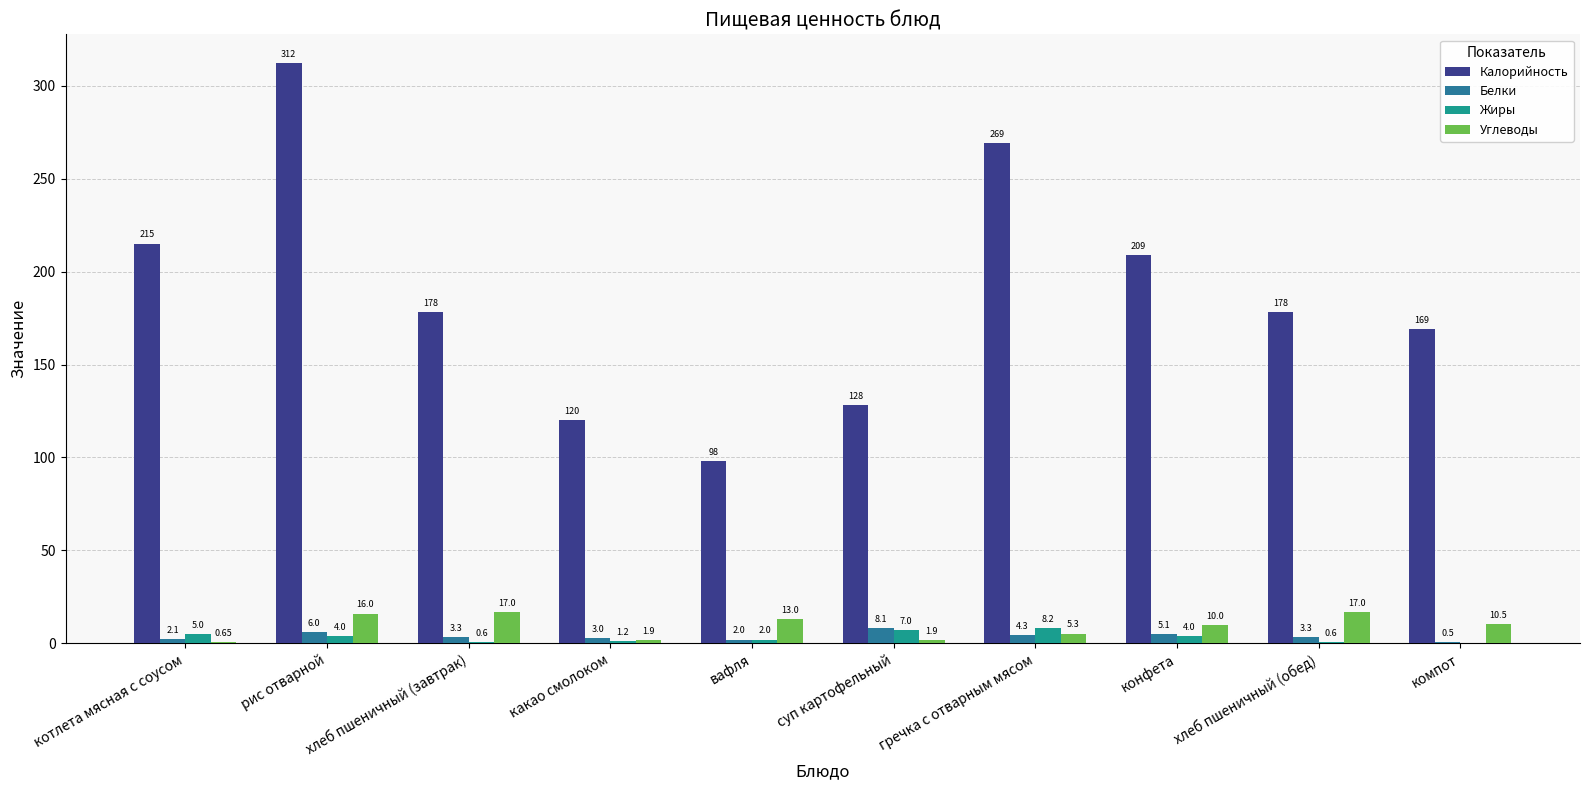

The Белки series shows 2.0 at вафля. True or false?

True